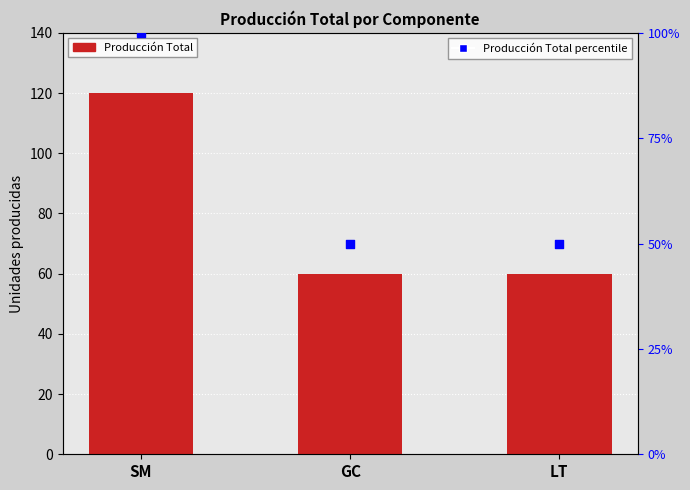

Which series reaches the maximum Y coordinate?

Producción Total